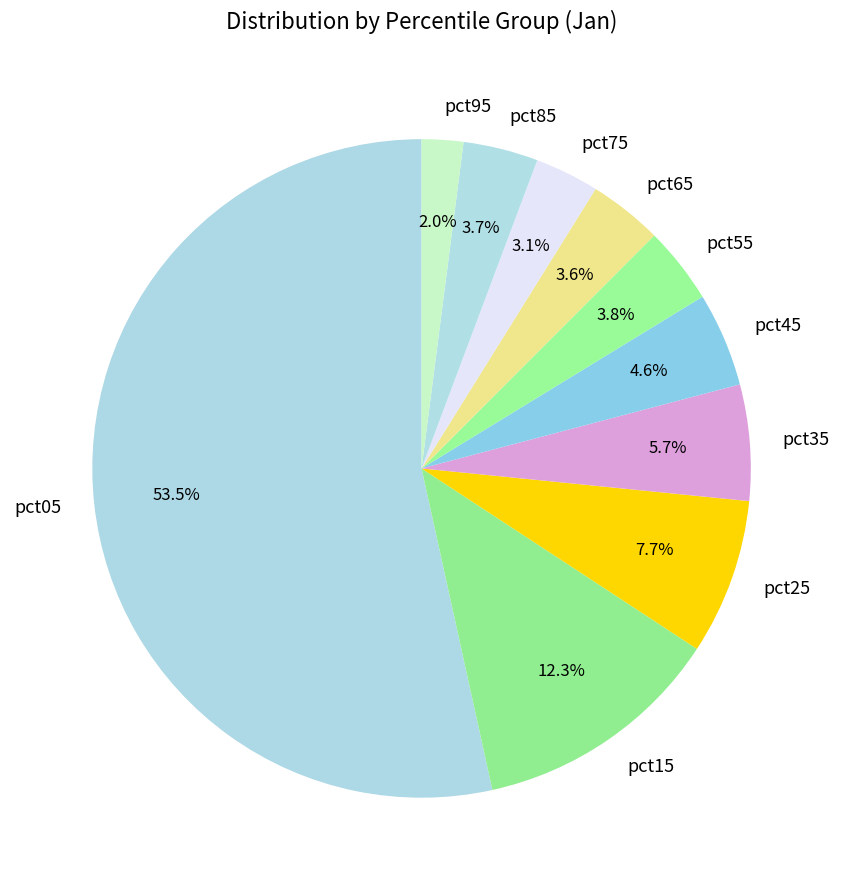

What is the smallest slice in the pie chart?

pct95